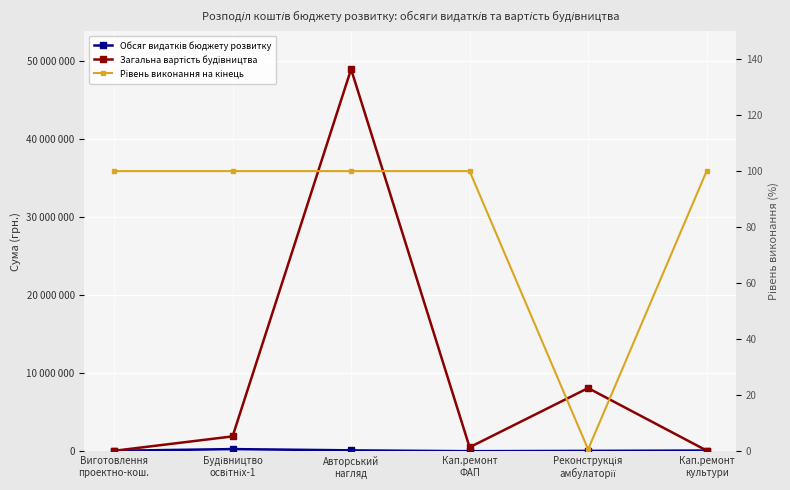

What is the average value of the Рівень виконання на кінець series?

83.5